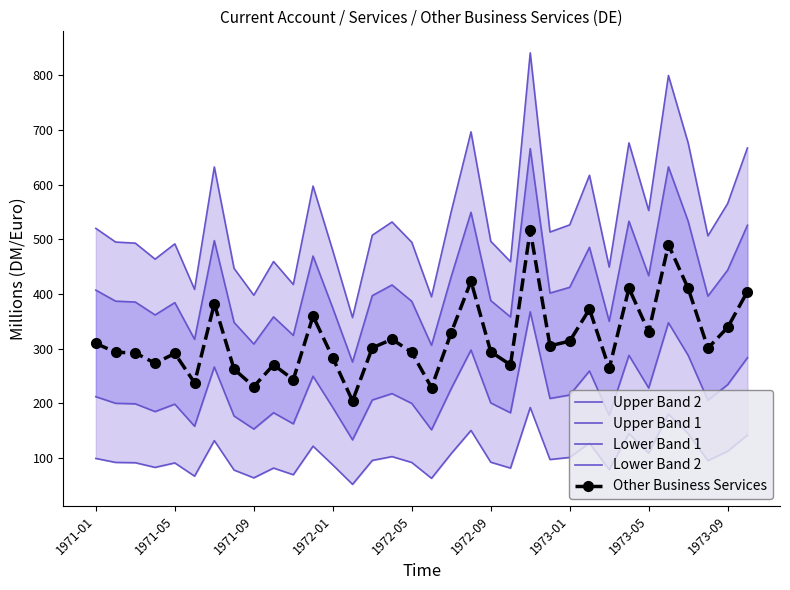

How many interior local peaks does the Other Business Services series have?

10